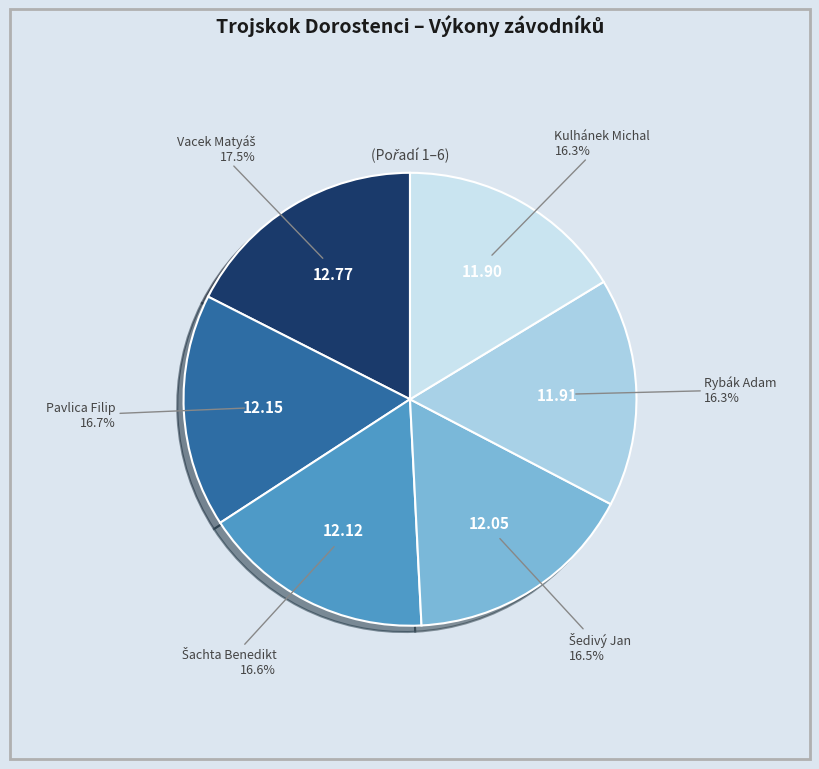

What is the ratio of the value at Kulhánek Michal to the value at Pavlica Filip?

1.0